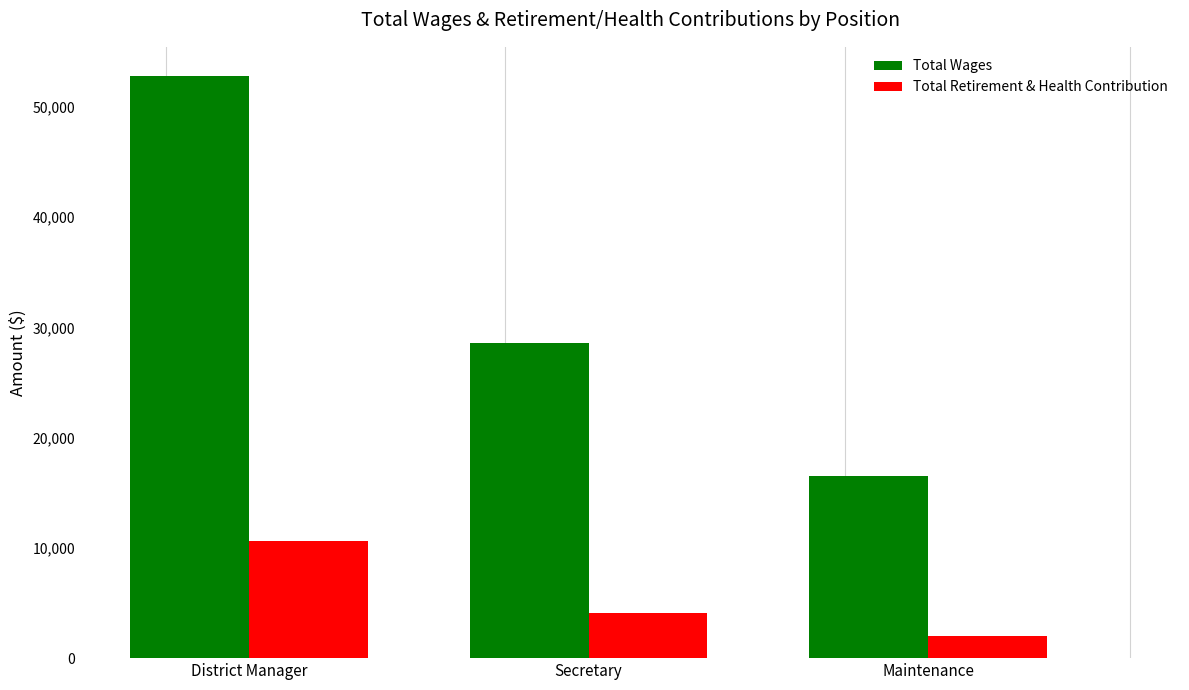

Which series changed the most between District Manager and Secretary?

Total Wages